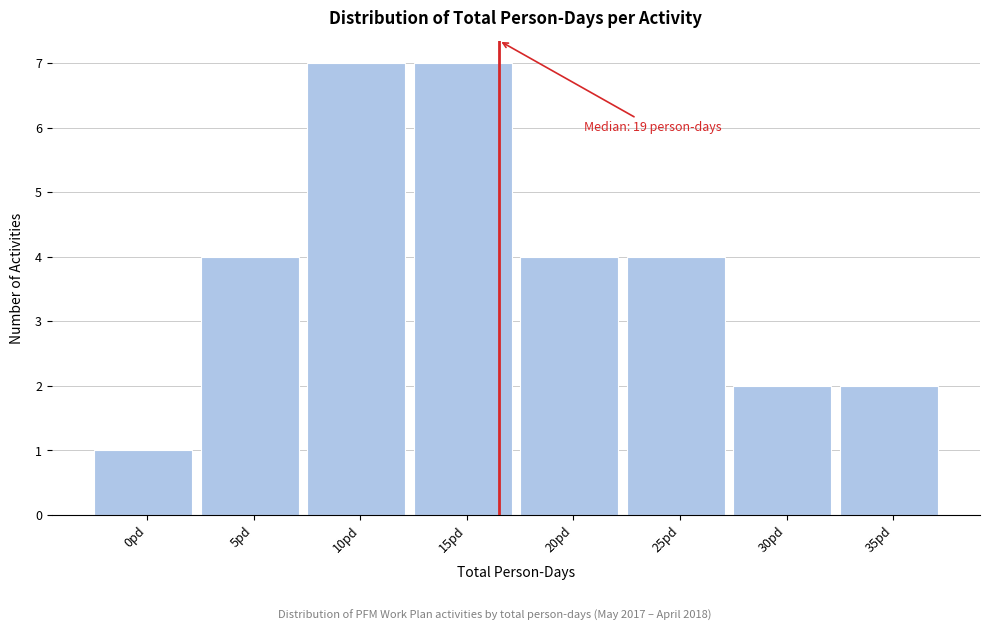

Reading left to right, extract all data points from this chart.

0pd=1	5pd=4	10pd=7	15pd=7	20pd=4	25pd=4	30pd=2	35pd=2